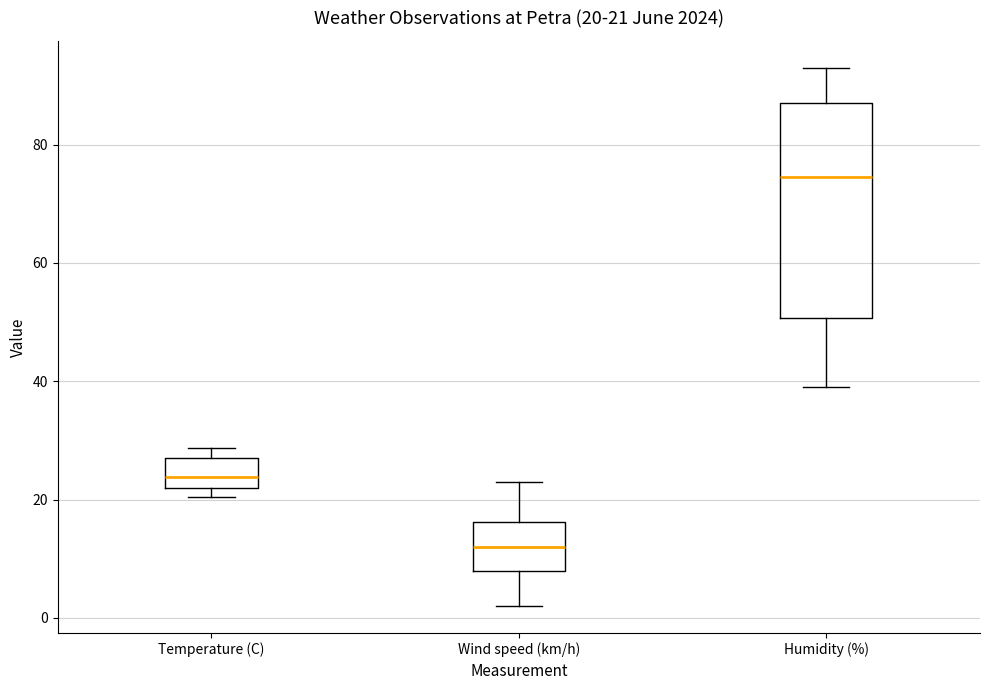

Which box's median line is the lowest?

Wind speed (km/h)